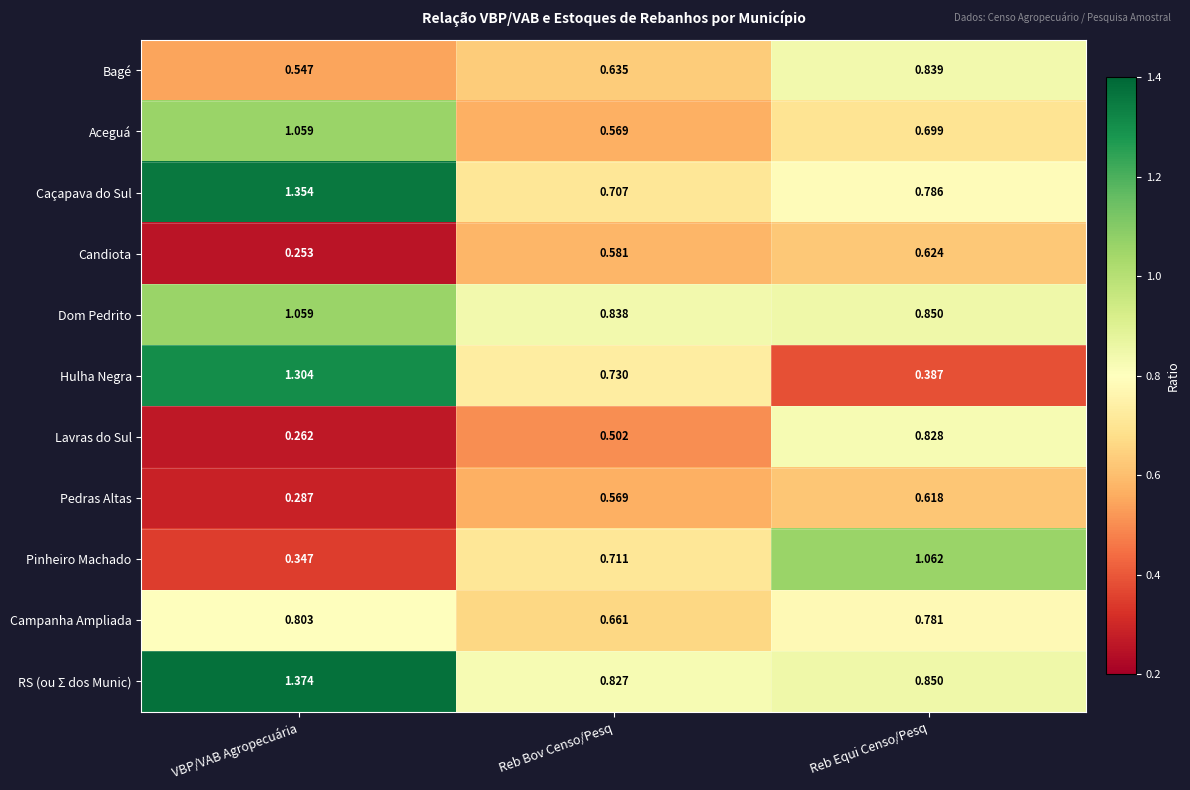

Which category has the highest value across all series?

VBP/VAB Agropecuária